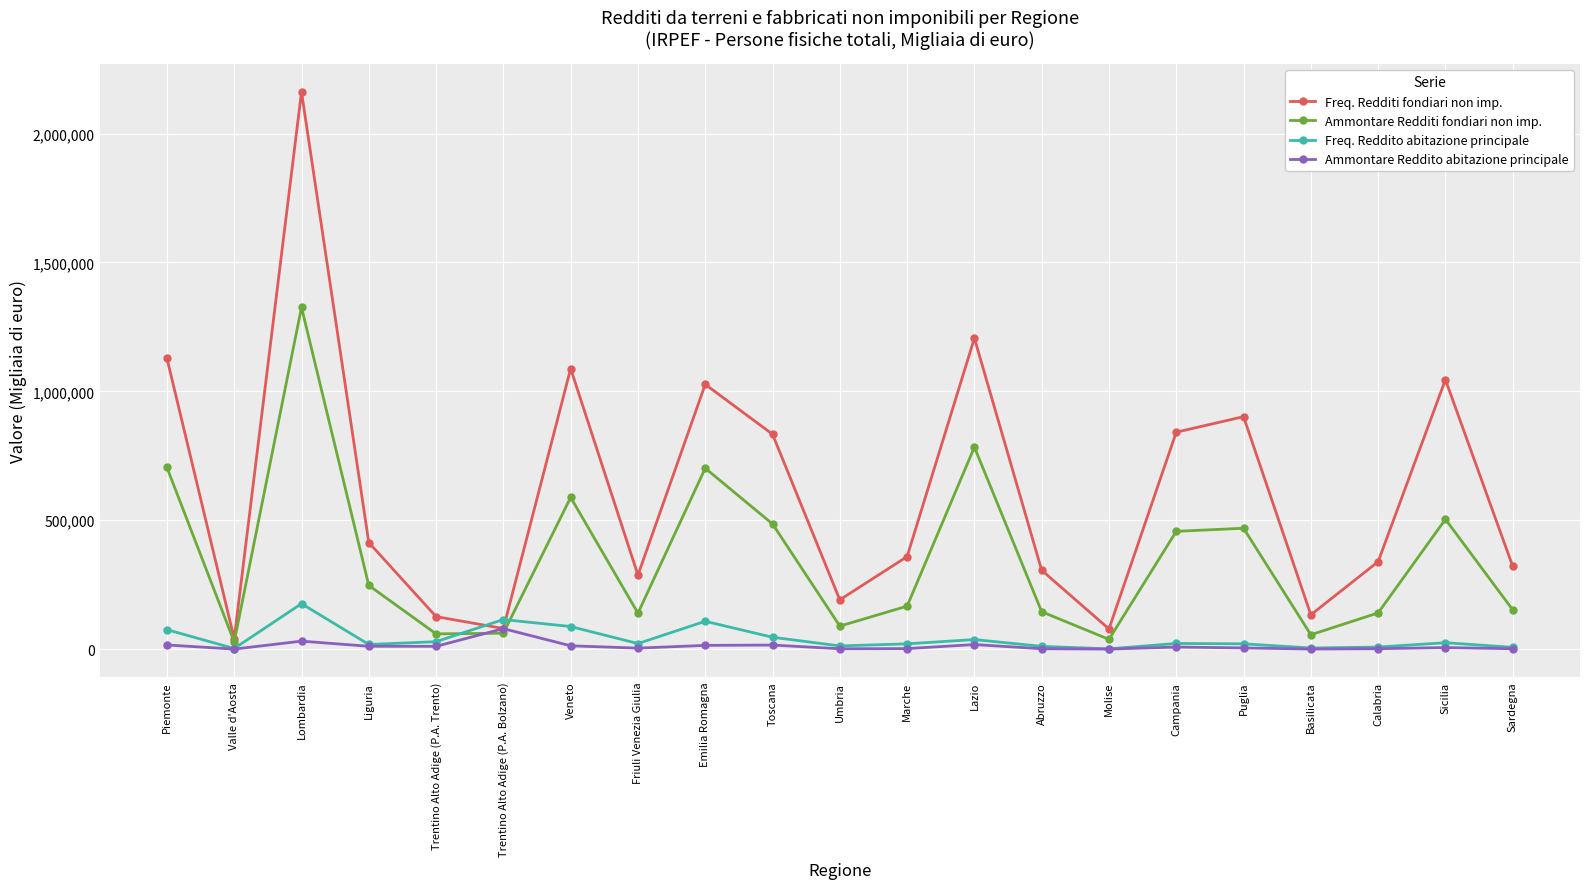

How many distinct data groups are displayed?

4